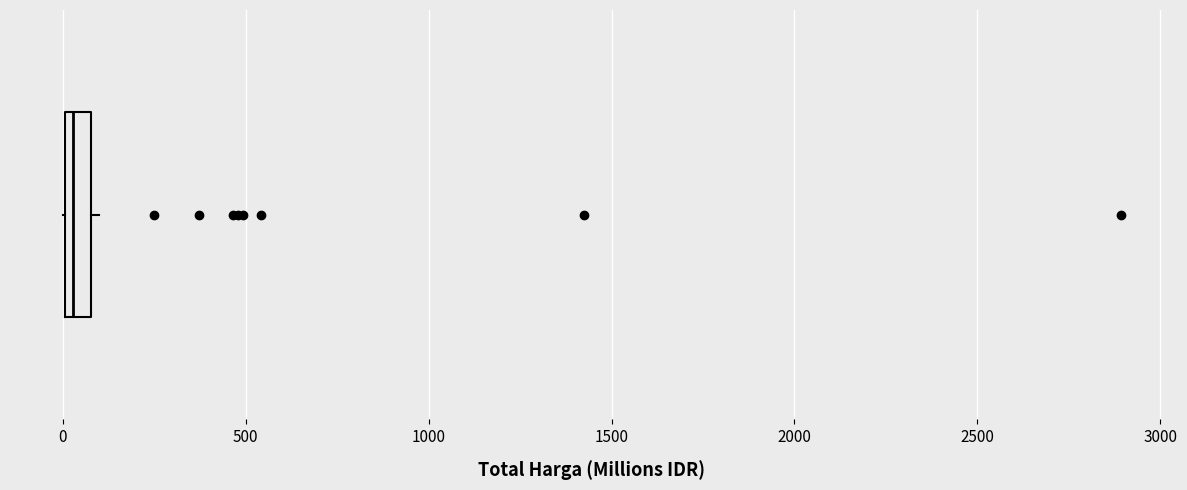

Where does the median line of the box sit on the x-axis? The values are not printed on the chart, so give them approximately, as read against the axis.

50